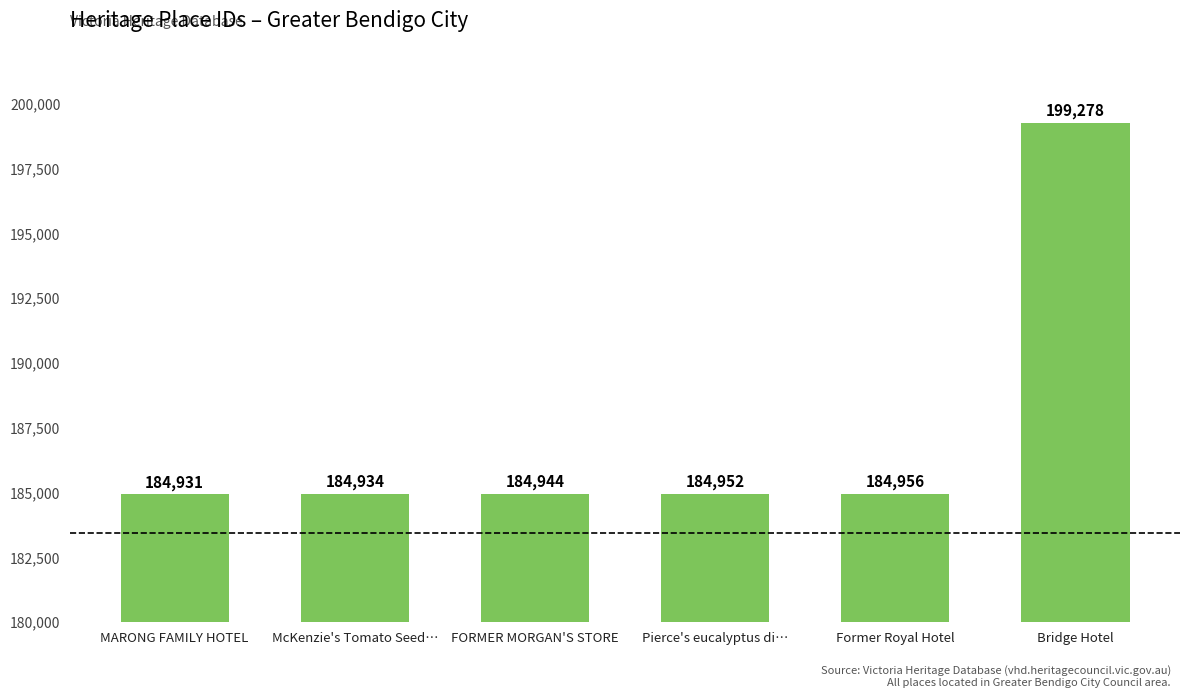

What value does the data have at Bridge Hotel?

199278